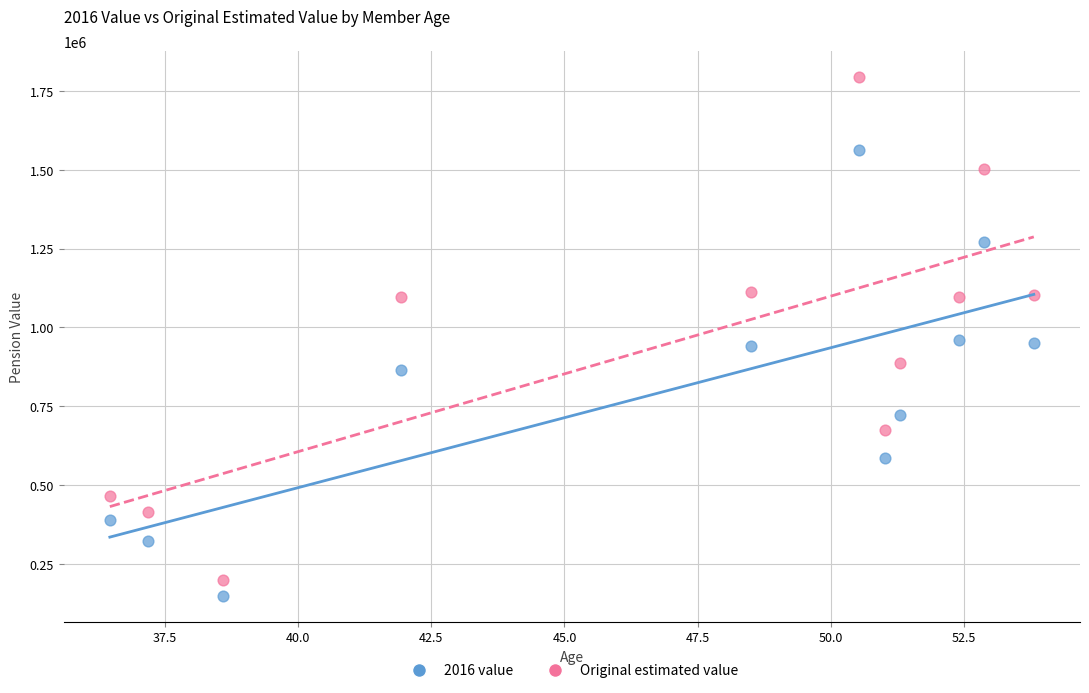

What is the X range (max minus min) for the scatter plot?

17.3